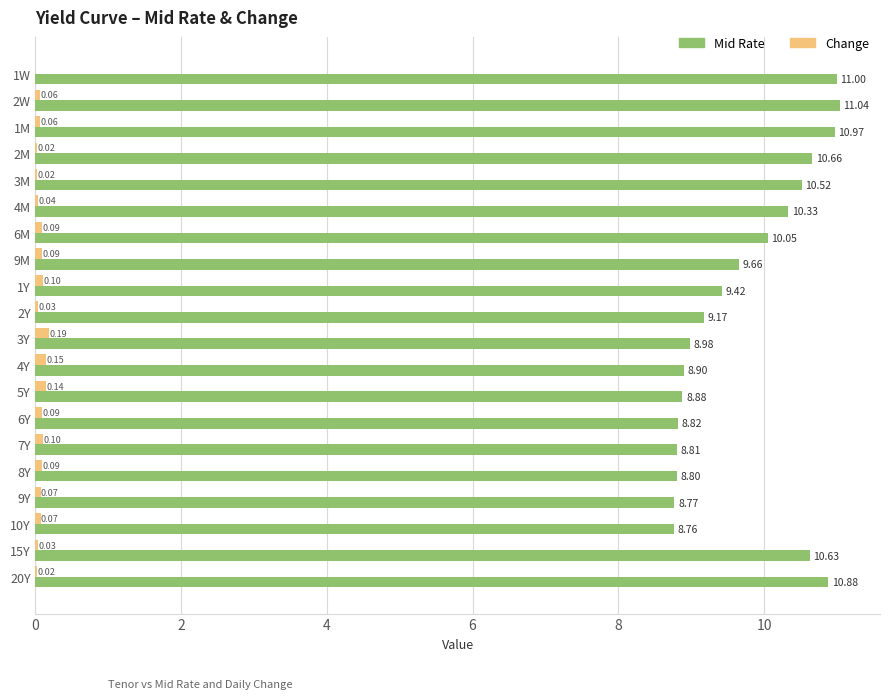

Is the value of Mid Rate at 9Y greater than the value of Change at 4Y?

Yes